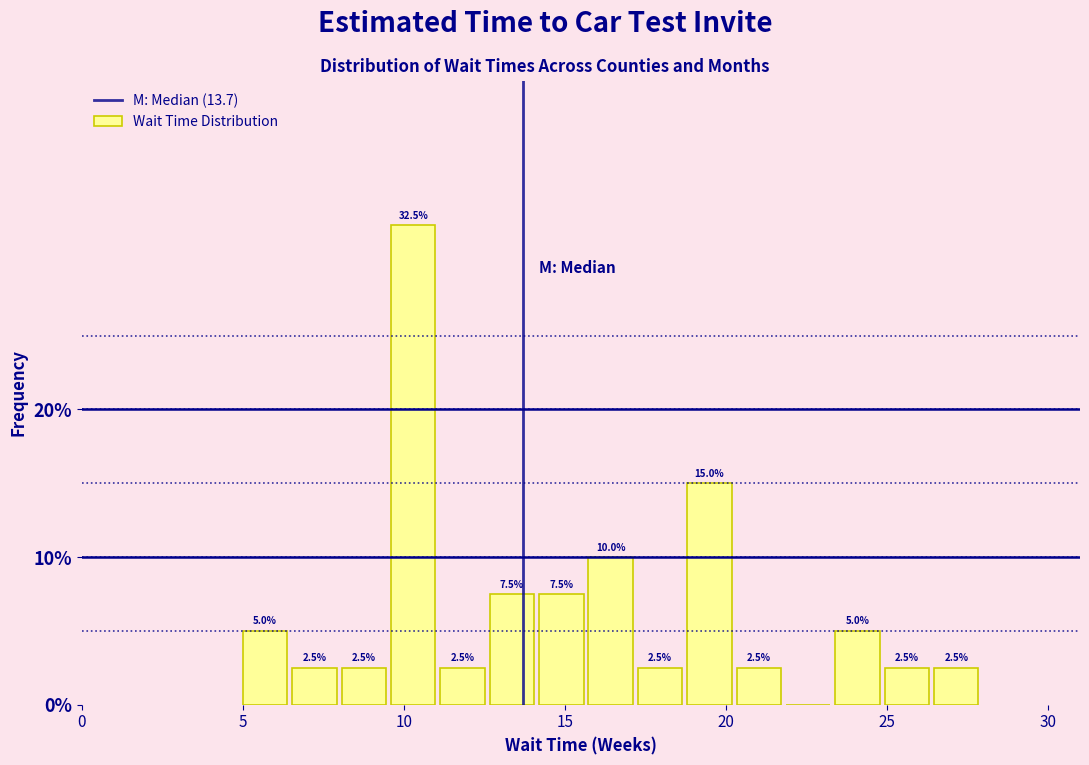

Around what value on the x-axis is the tallest bar? Give the approximate position of its centre, as read against the axis.

10.5